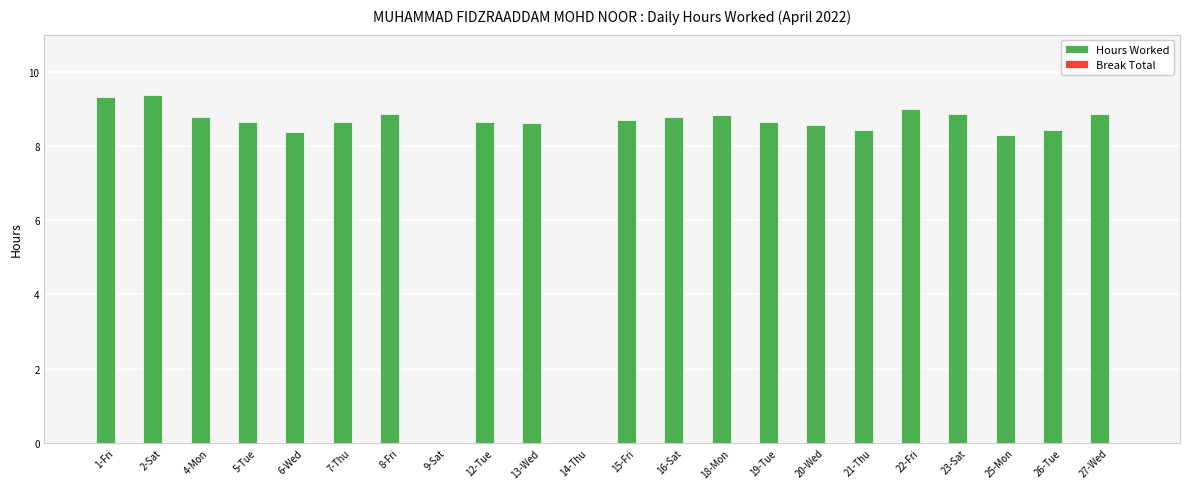

Between 16-Sat and 2-Sat, which is larger?

2-Sat